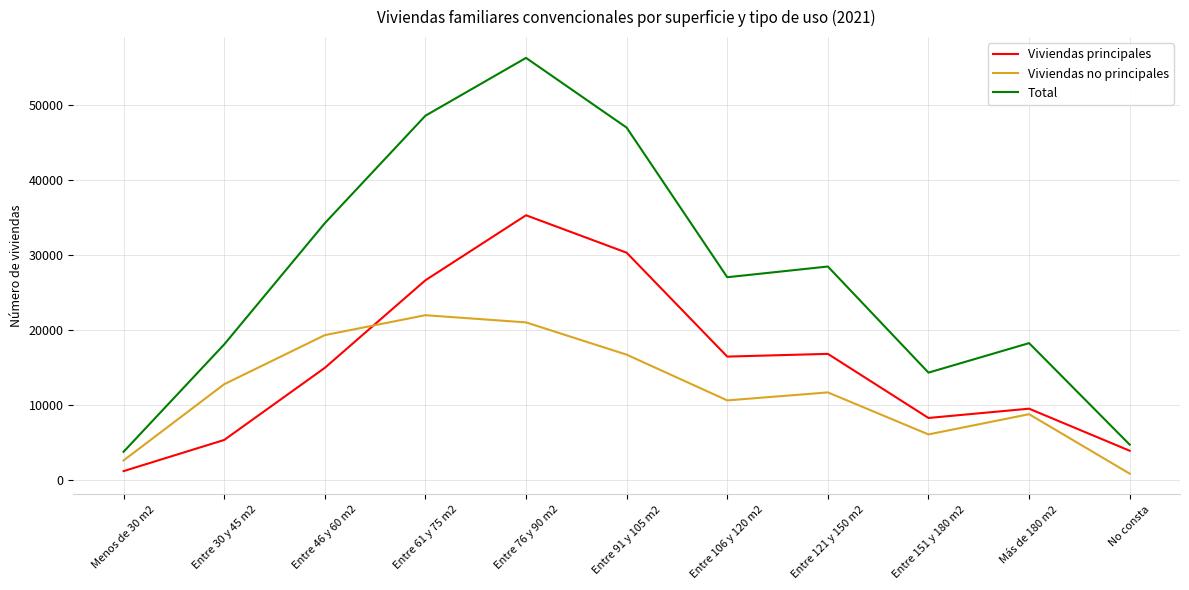

Which series has the largest total across all categories?

Total